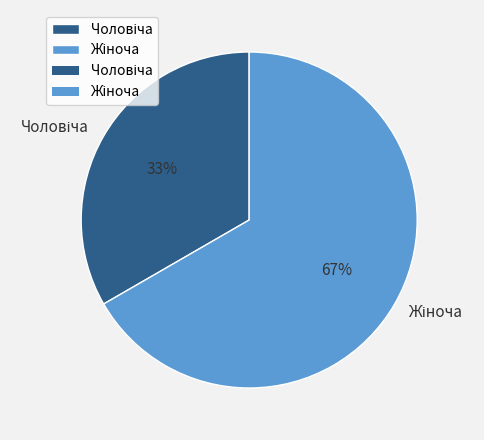

Does any single category account for the majority?

Yes